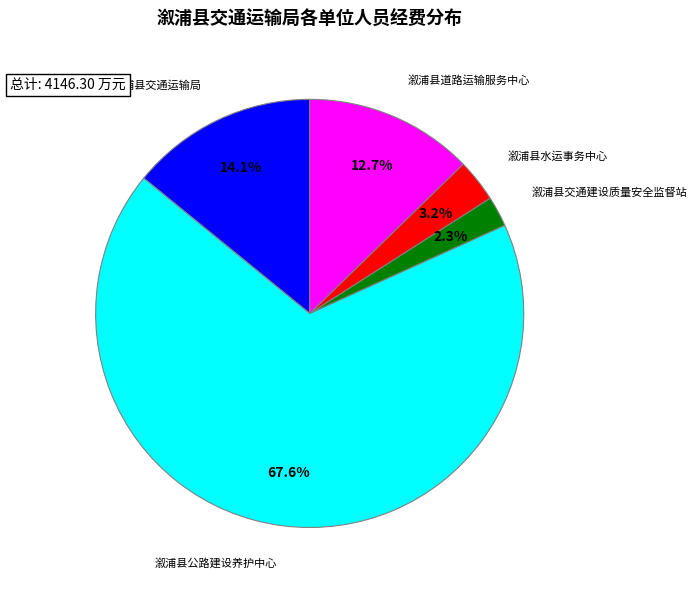

Is there a majority slice in this chart?

Yes